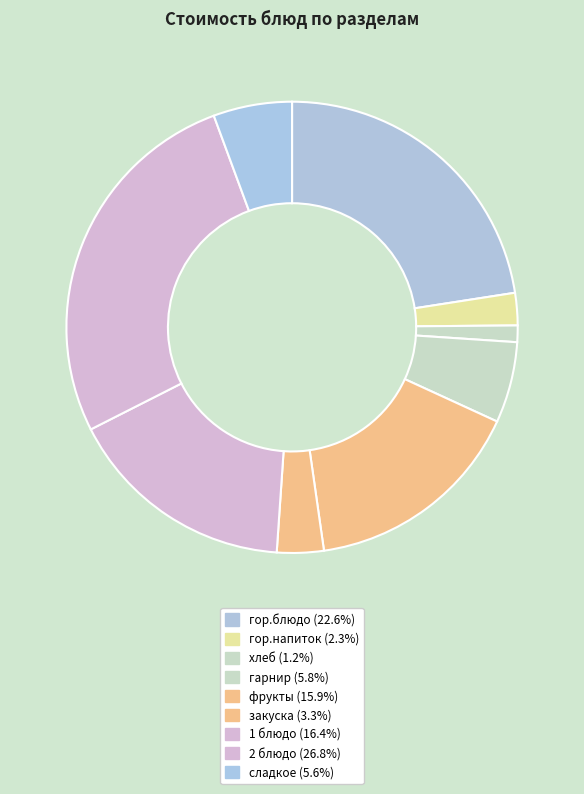

Count the number of slices in the pie.

9